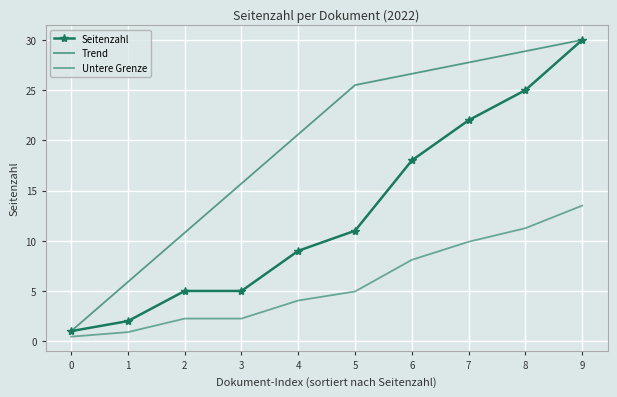

At which category is the sum across all series the highest?

9